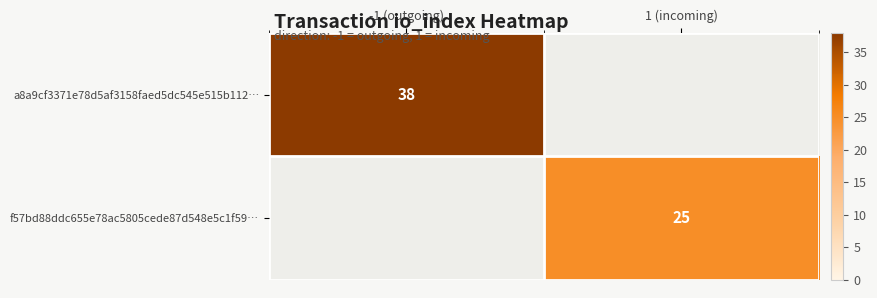

The value of f57bd88ddc655e78ac5805cede87d548e5c1f59… at 1 (incoming) is 34.5. True or false?

False